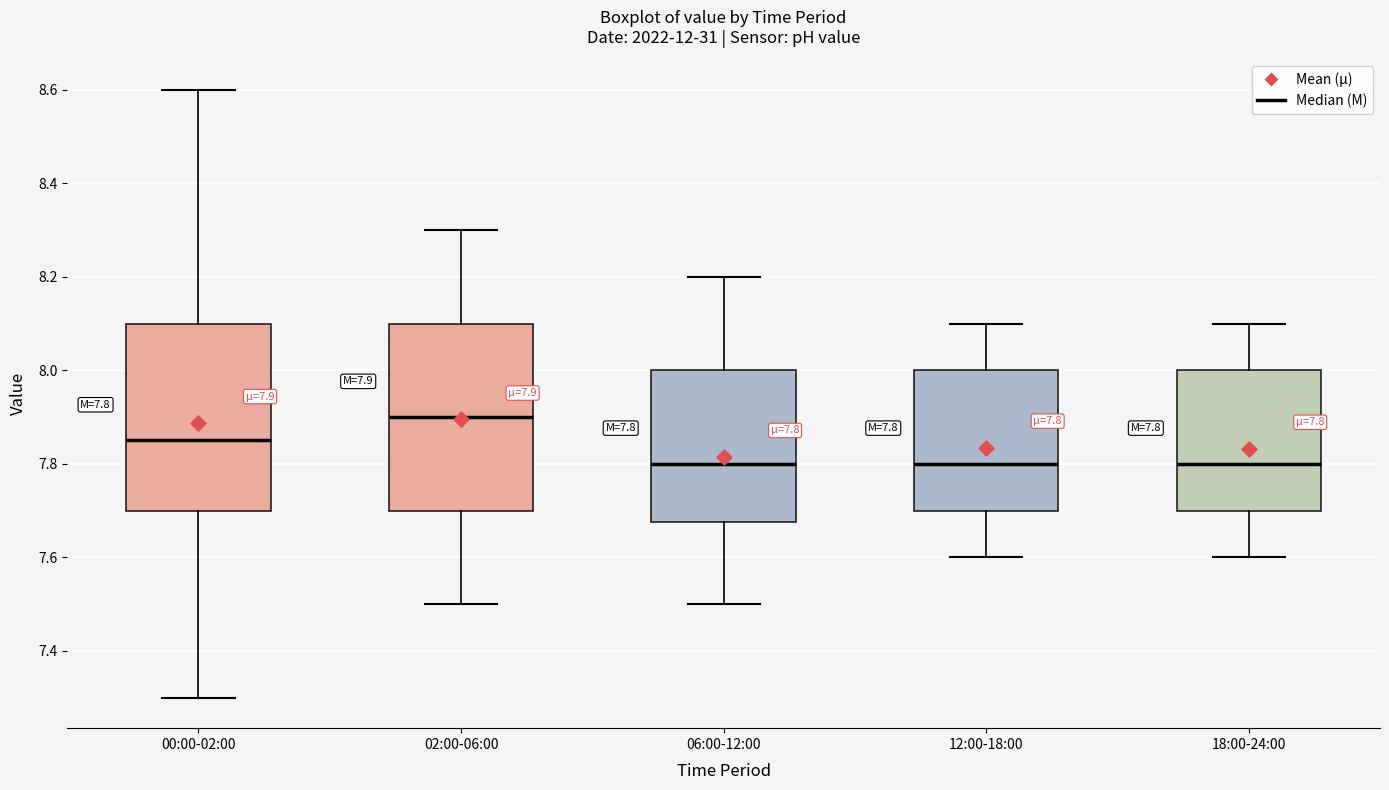

Which box has the highest median line?

02:00-06:00